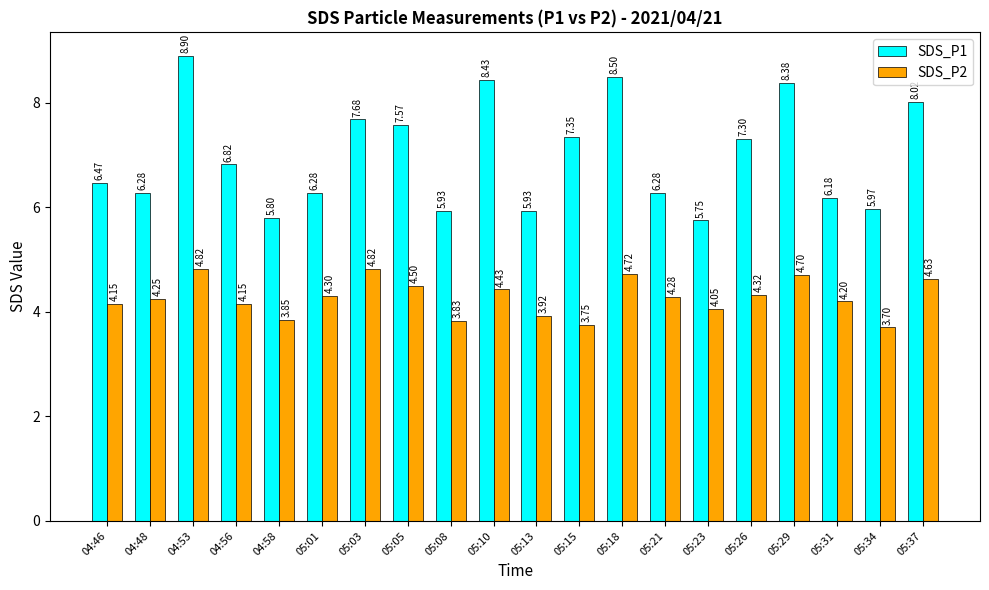

Count the number of categories in the chart.

20